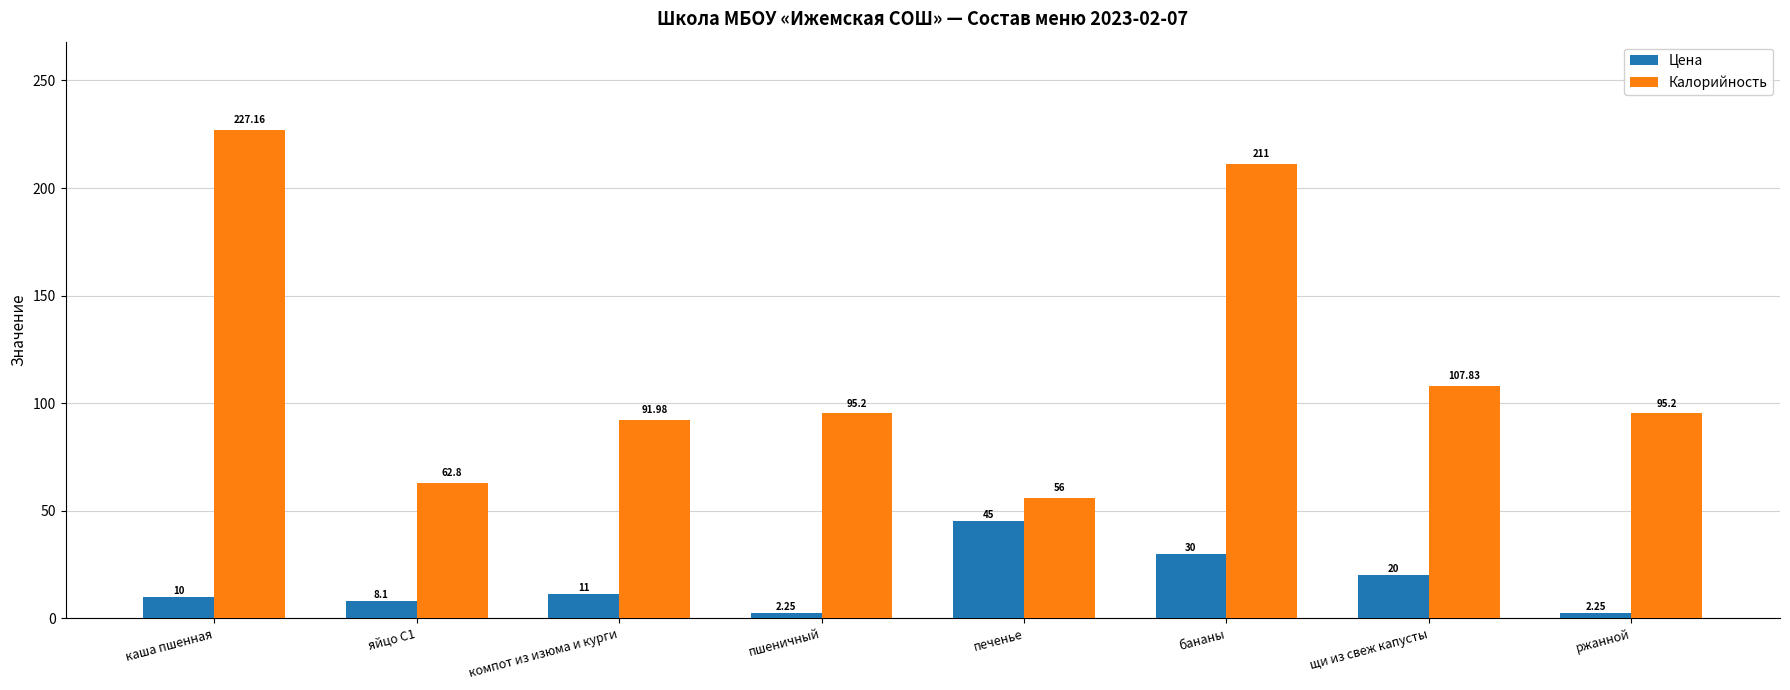

Where does the Калорийность series first go above 95?

каша пшенная